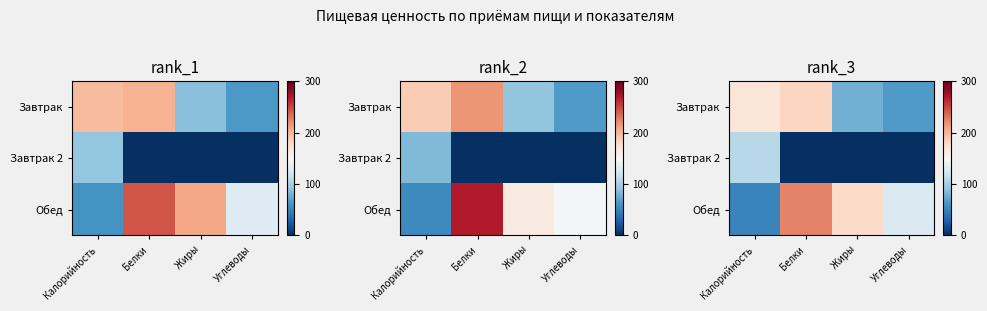

Rank the categories by row_0 value from highest to lowest.

Белки, Калорийность, Жиры, Углеводы